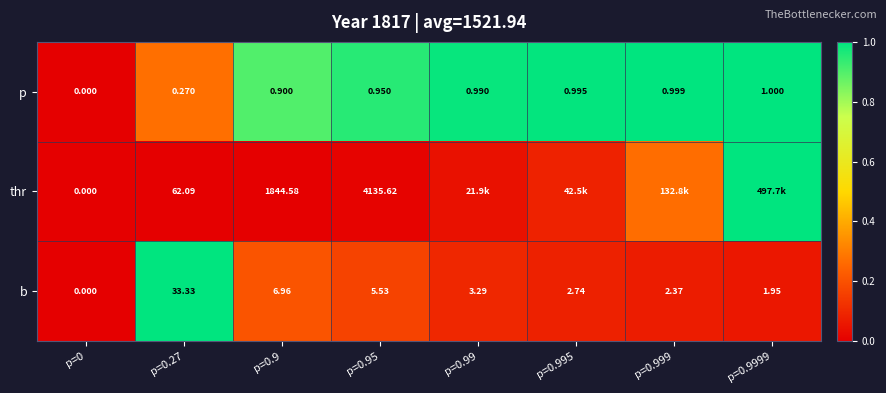

At p=0.27, list the series in order from largest to smallest.

thr, b, p